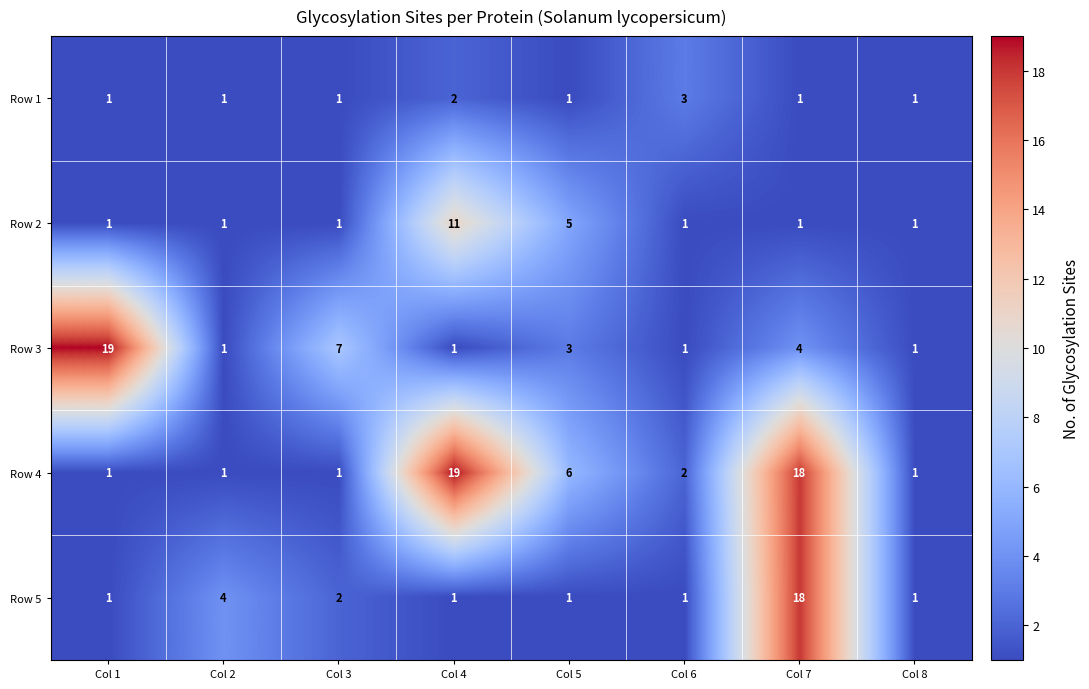

At which category is the sum across all series the highest?

Col 7